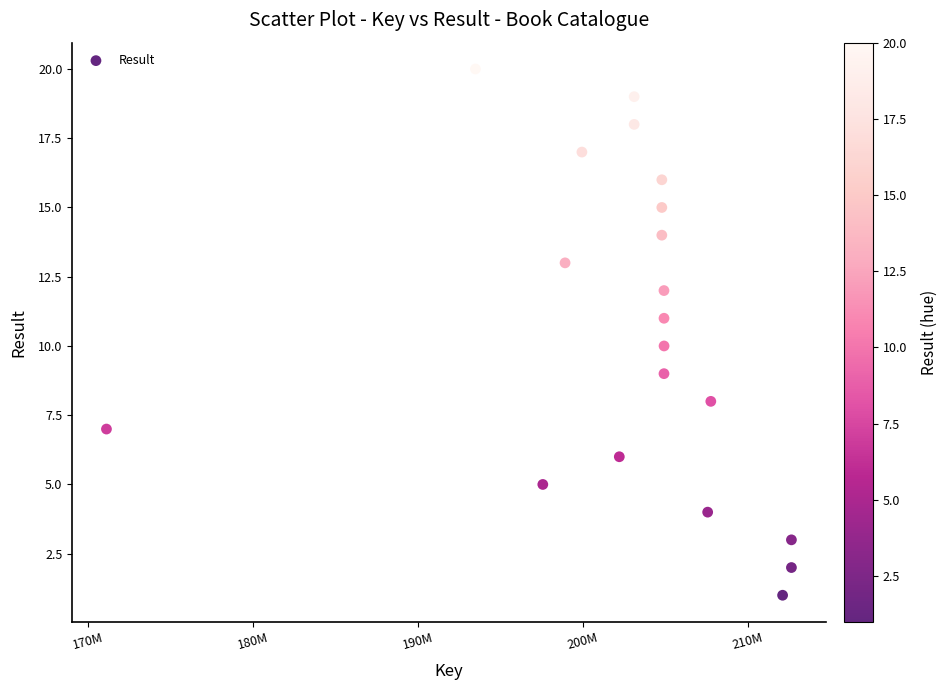

What is the range of X values (max minus min)?

41511021